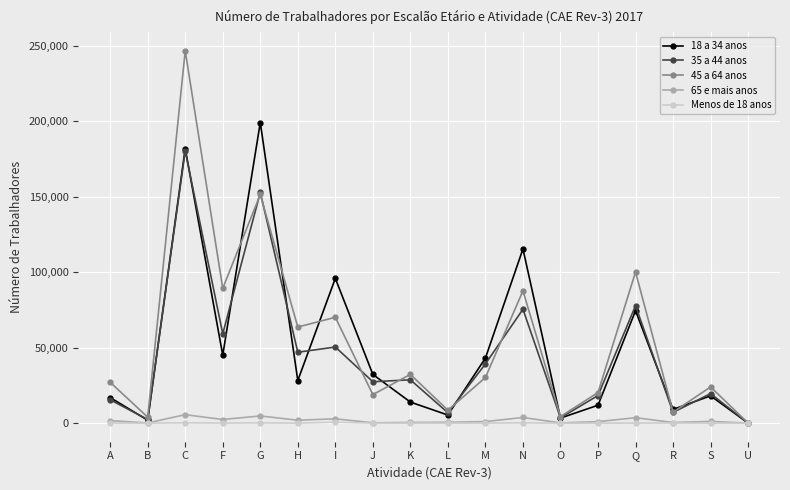

What is the label of the 1st point from the left?

A